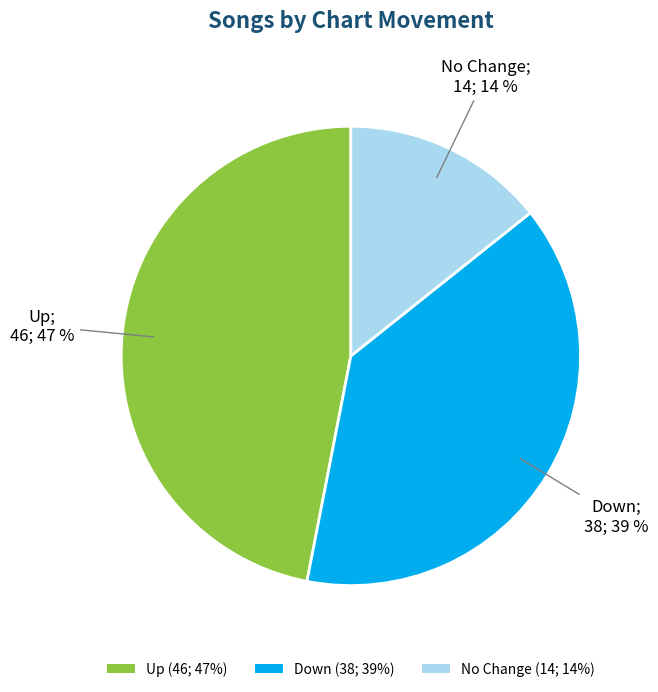

Is it true that No Change (14; 14%) is 14% of the pie?

True